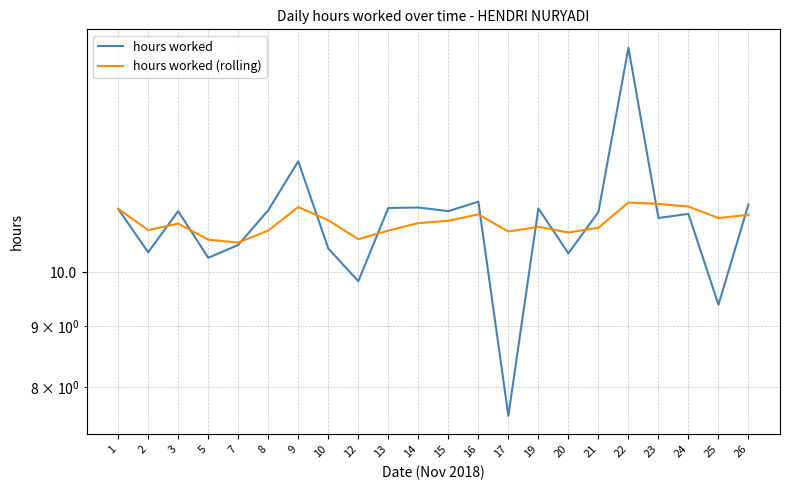

Read the hours worked (rolling) value at 23.

11.4